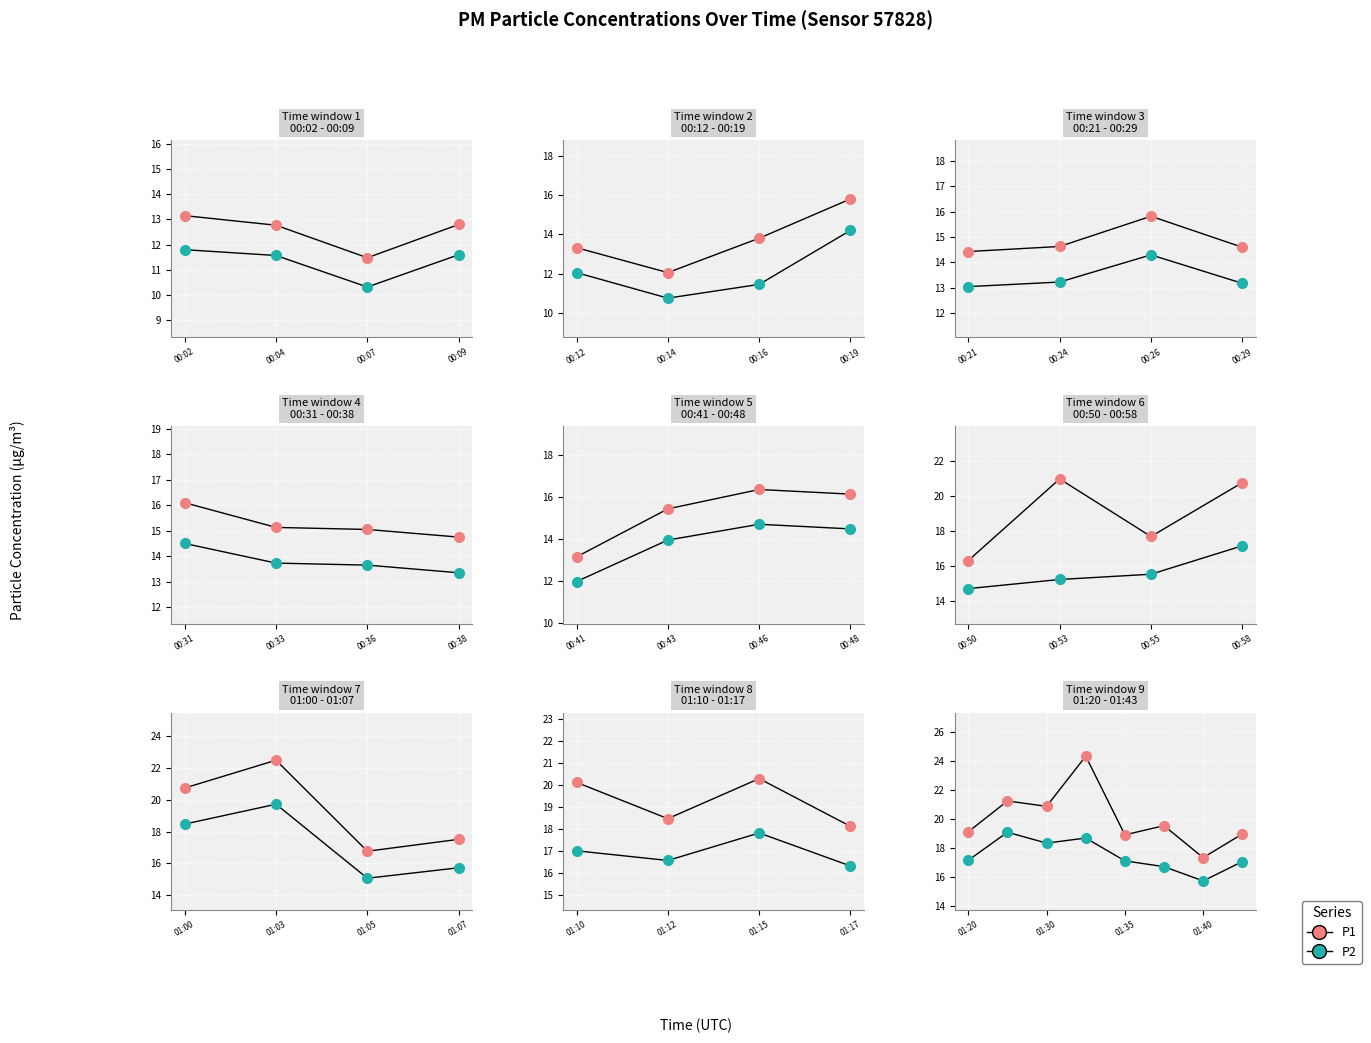

True or false: P2 and P1 intersect in this chart.

False